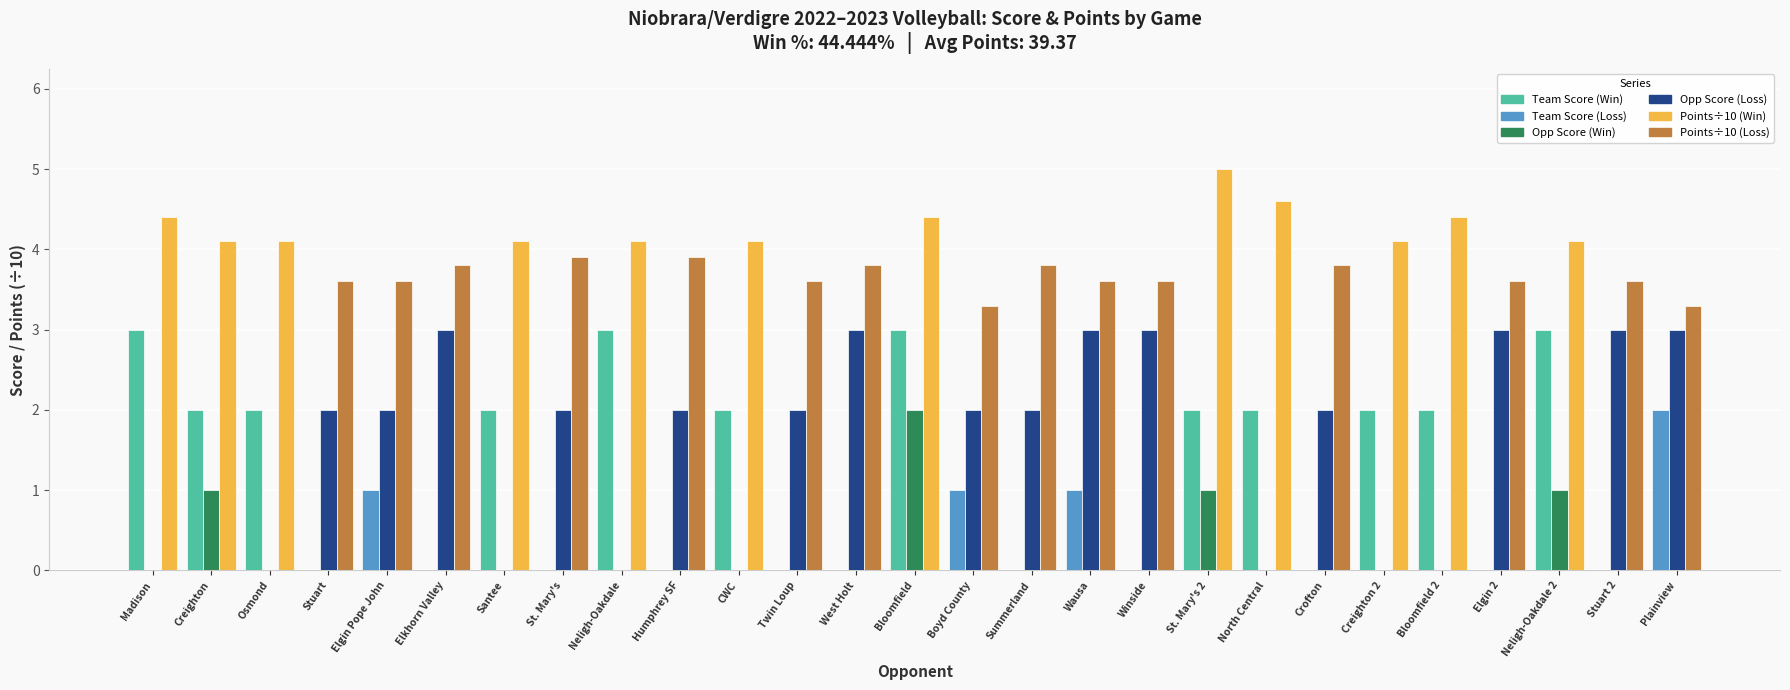

At which category is the sum across all series the highest?

Bloomfield